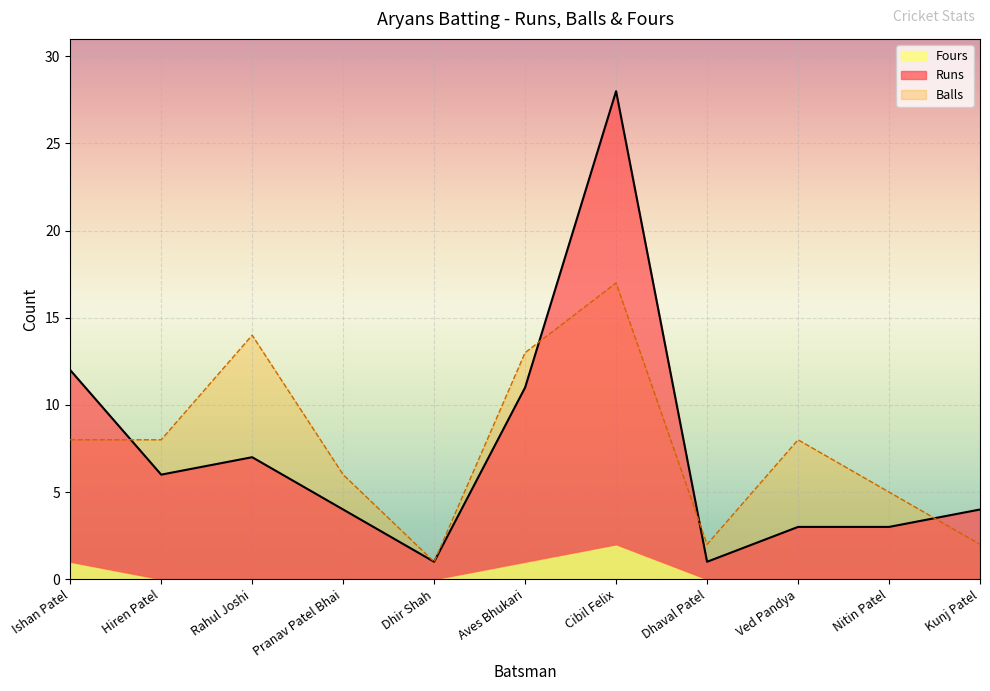

What is the average value of the Runs series?

7